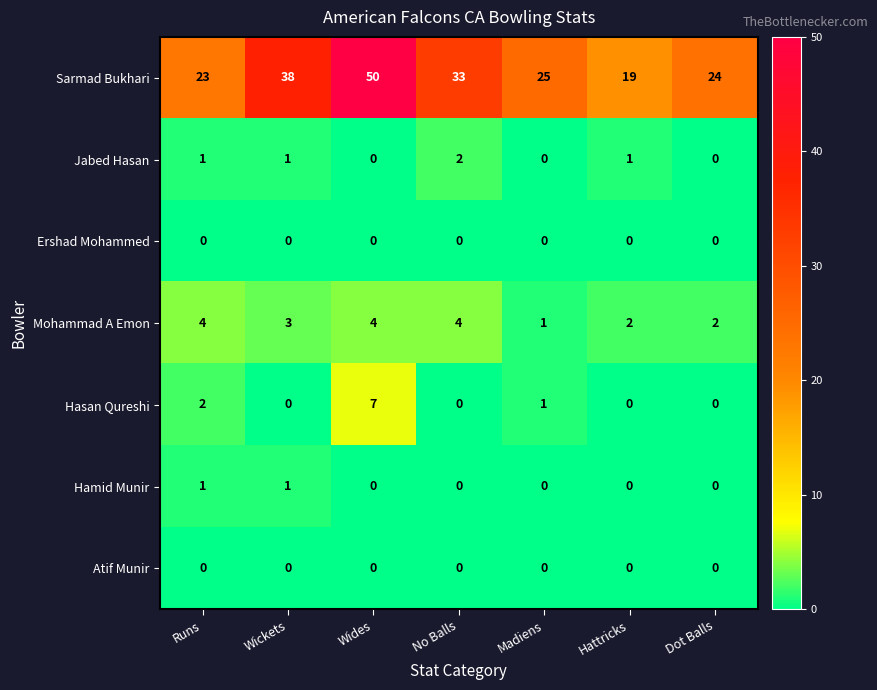

Which series has the largest range (max minus min)?

Sarmad Bukhari